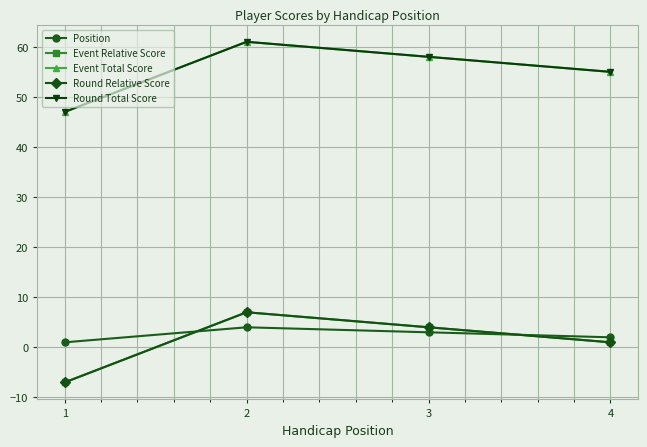

Does the chart have visible grid lines?

Yes